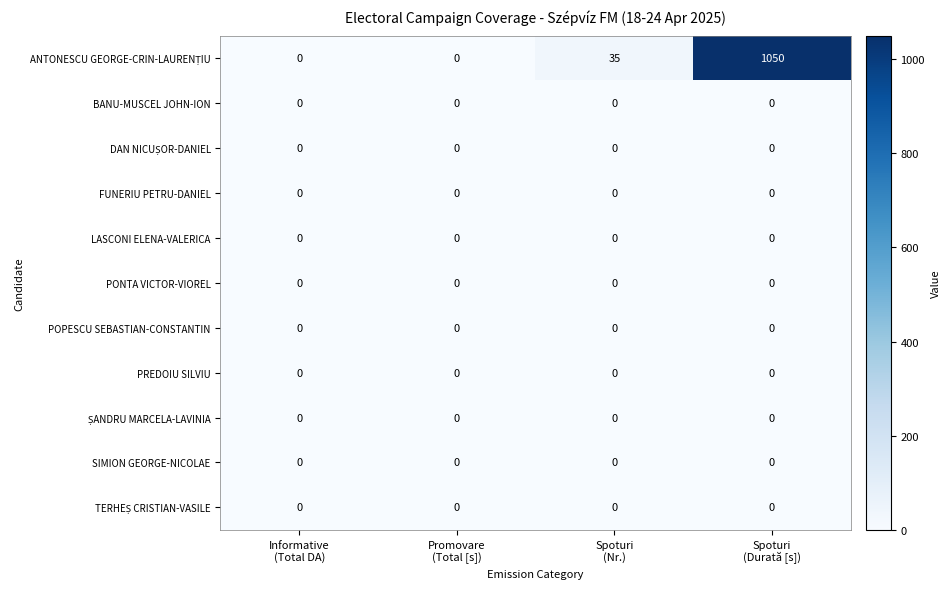

What is the maximum value shown in the chart?

1050